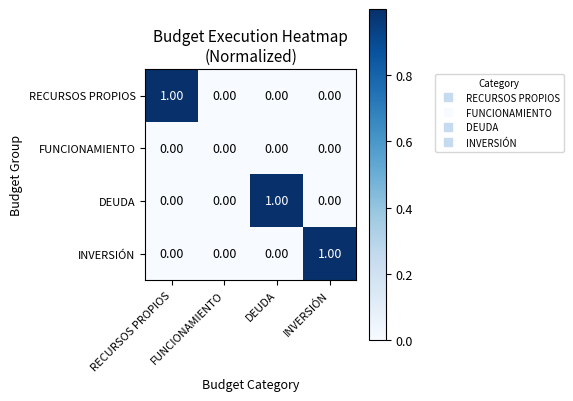

Between DEUDA and INVERSIÓN, which is larger?

DEUDA